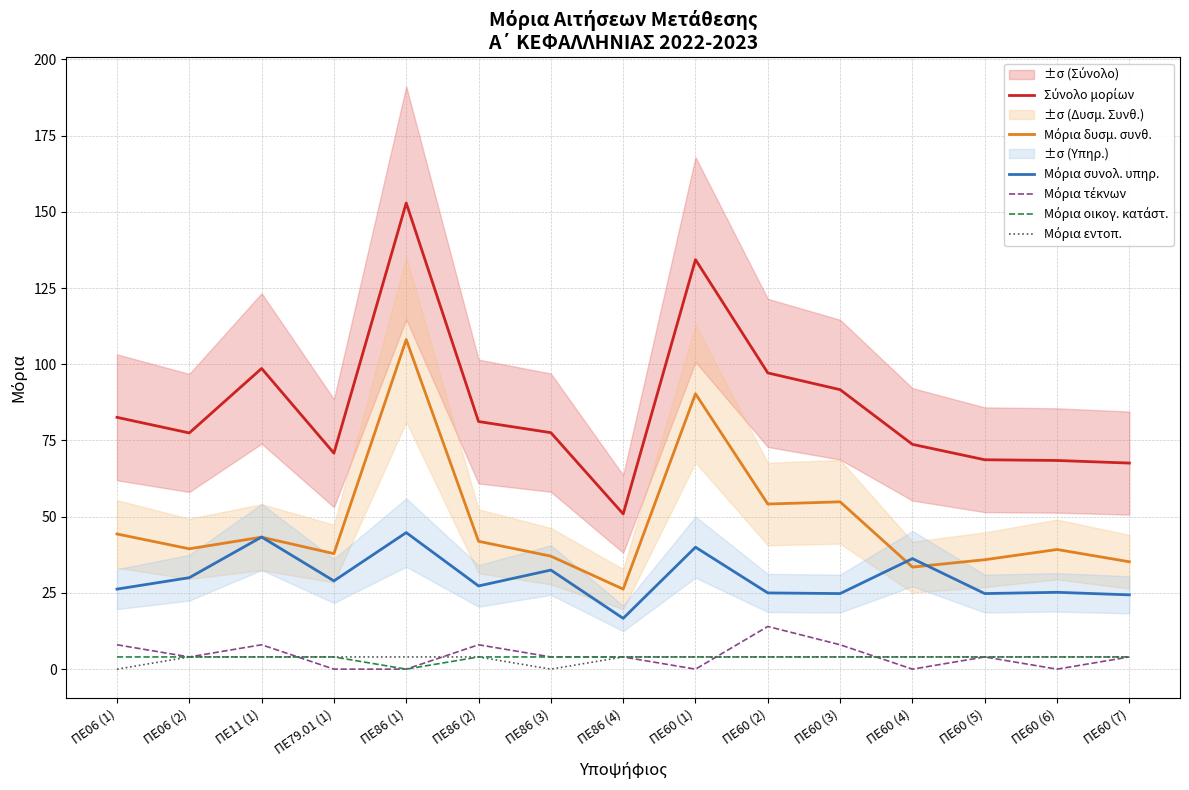

Reading left to right, list all the values displayed in this chart.

Σύνολο μορίων: ΠΕ06 (1)=82.6	ΠΕ06 (2)=77.5	ΠΕ11 (1)=98.6	ΠΕ79.01 (1)=70.8	ΠΕ86 (1)=152.9	ΠΕ86 (2)=81.2	ΠΕ86 (3)=77.6	ΠΕ86 (4)=50.9	ΠΕ60 (1)=134.3	ΠΕ60 (2)=97.2	ΠΕ60 (3)=91.7	ΠΕ60 (4)=73.7	ΠΕ60 (5)=68.7	ΠΕ60 (6)=68.4	ΠΕ60 (7)=67.6
Μόρια δυσμ. συνθ.: ΠΕ06 (1)=44.3	ΠΕ06 (2)=39.5	ΠΕ11 (1)=43.3	ΠΕ79.01 (1)=37.9	ΠΕ86 (1)=108.1	ΠΕ86 (2)=41.9	ΠΕ86 (3)=37.1	ΠΕ86 (4)=26.2	ΠΕ60 (1)=90.3	ΠΕ60 (2)=54.2	ΠΕ60 (3)=54.9	ΠΕ60 (4)=33.5	ΠΕ60 (5)=35.9	ΠΕ60 (6)=39.2	ΠΕ60 (7)=35.2
Μόρια συνολ. υπηρ.: ΠΕ06 (1)=26.2	ΠΕ06 (2)=30.0	ΠΕ11 (1)=43.3	ΠΕ79.01 (1)=28.9	ΠΕ86 (1)=44.8	ΠΕ86 (2)=27.3	ΠΕ86 (3)=32.5	ΠΕ86 (4)=16.7	ΠΕ60 (1)=40.0	ΠΕ60 (2)=25.0	ΠΕ60 (3)=24.8	ΠΕ60 (4)=36.2	ΠΕ60 (5)=24.8	ΠΕ60 (6)=25.2	ΠΕ60 (7)=24.4
Μόρια τέκνων: ΠΕ06 (1)=8.0	ΠΕ06 (2)=4.0	ΠΕ11 (1)=8.0	ΠΕ79.01 (1)=0.0	ΠΕ86 (1)=0.0	ΠΕ86 (2)=8.0	ΠΕ86 (3)=4.0	ΠΕ86 (4)=4.0	ΠΕ60 (1)=0.0	ΠΕ60 (2)=14.0	ΠΕ60 (3)=8.0	ΠΕ60 (4)=0.0	ΠΕ60 (5)=4.0	ΠΕ60 (6)=0.0	ΠΕ60 (7)=4.0
Μόρια οικογ. κατάστ.: ΠΕ06 (1)=4.0	ΠΕ06 (2)=4.0	ΠΕ11 (1)=4.0	ΠΕ79.01 (1)=4.0	ΠΕ86 (1)=0.0	ΠΕ86 (2)=4.0	ΠΕ86 (3)=4.0	ΠΕ86 (4)=4.0	ΠΕ60 (1)=4.0	ΠΕ60 (2)=4.0	ΠΕ60 (3)=4.0	ΠΕ60 (4)=4.0	ΠΕ60 (5)=4.0	ΠΕ60 (6)=4.0	ΠΕ60 (7)=4.0
Μόρια εντοπ.: ΠΕ06 (1)=0.0	ΠΕ06 (2)=4.0	ΠΕ11 (1)=4.0	ΠΕ79.01 (1)=4.0	ΠΕ86 (1)=4.0	ΠΕ86 (2)=4.0	ΠΕ86 (3)=0.0	ΠΕ86 (4)=4.0	ΠΕ60 (1)=4.0	ΠΕ60 (2)=4.0	ΠΕ60 (3)=4.0	ΠΕ60 (4)=4.0	ΠΕ60 (5)=4.0	ΠΕ60 (6)=4.0	ΠΕ60 (7)=4.0